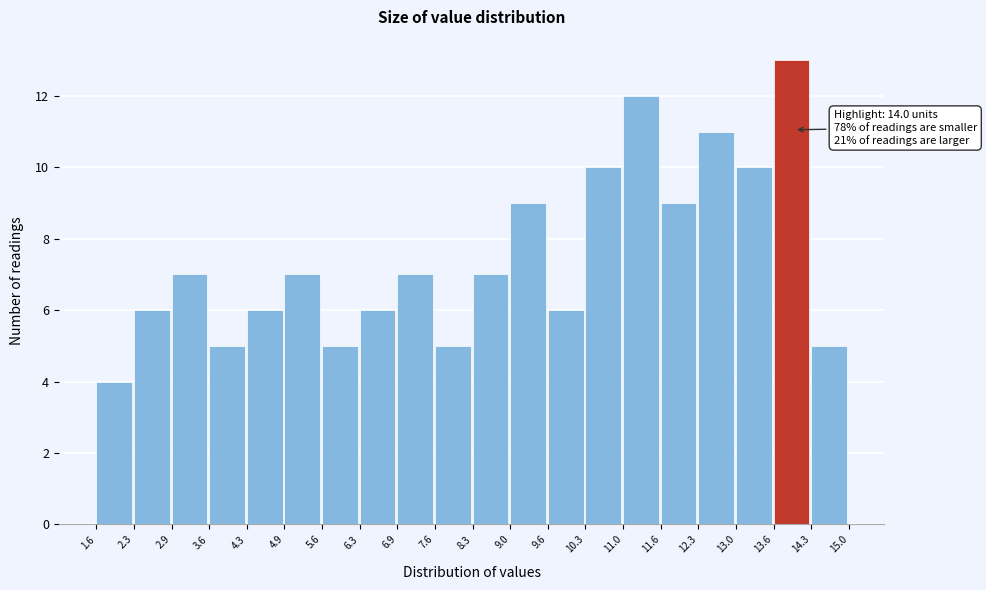

Which range on the x-axis has the tallest bar?

13.6 to 14.3